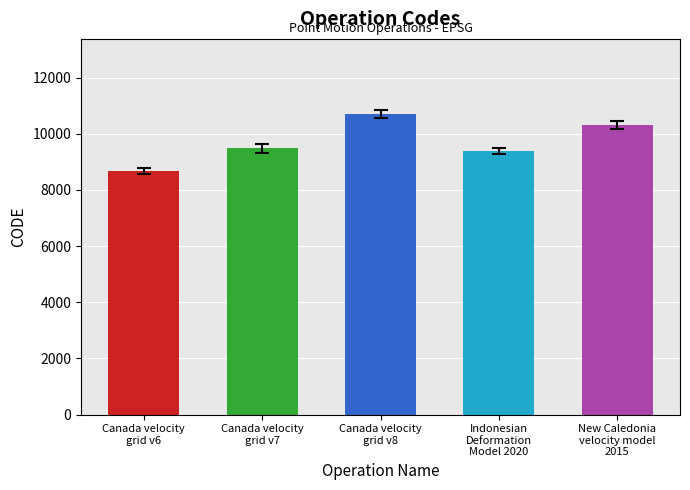

Reading left to right, transcribe all the data shown in this chart.

Canada velocity
grid v6=8676	Canada velocity
grid v7=9483	Canada velocity
grid v8=10707	Indonesian
Deformation
Model 2020=9375	New Caledonia
velocity model
2015=10323